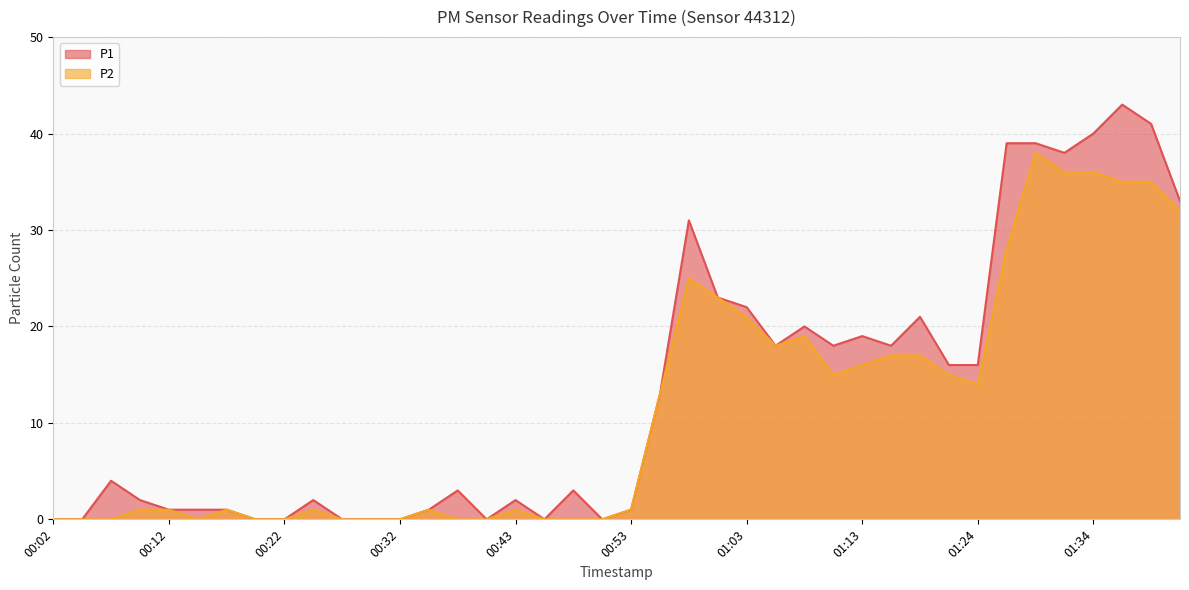

List the series in order of their overall mean, highest first.

P1, P2